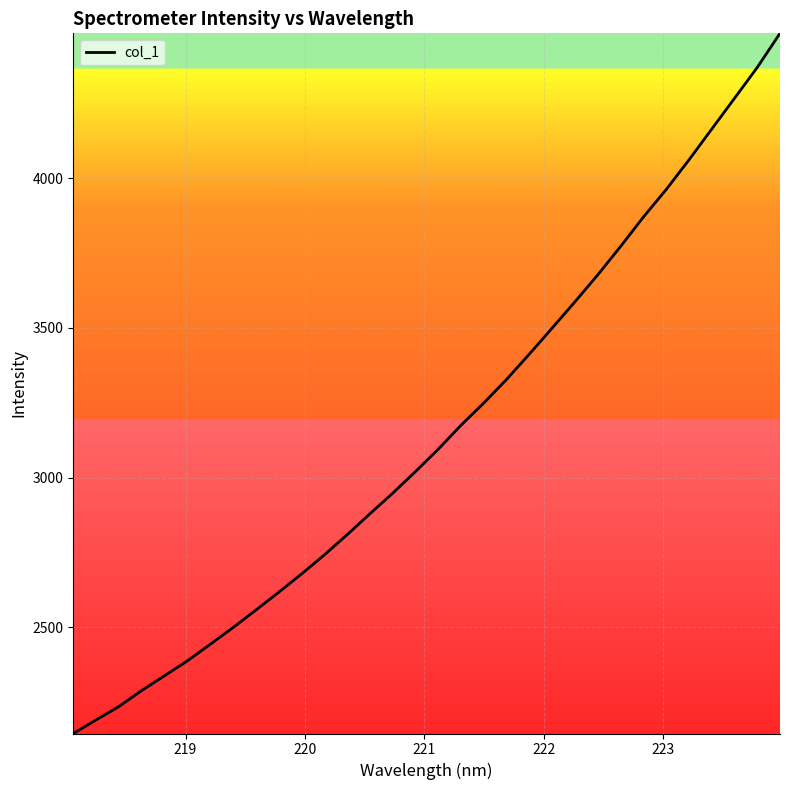

What is the difference between the maximum and minimum values?

2337.8